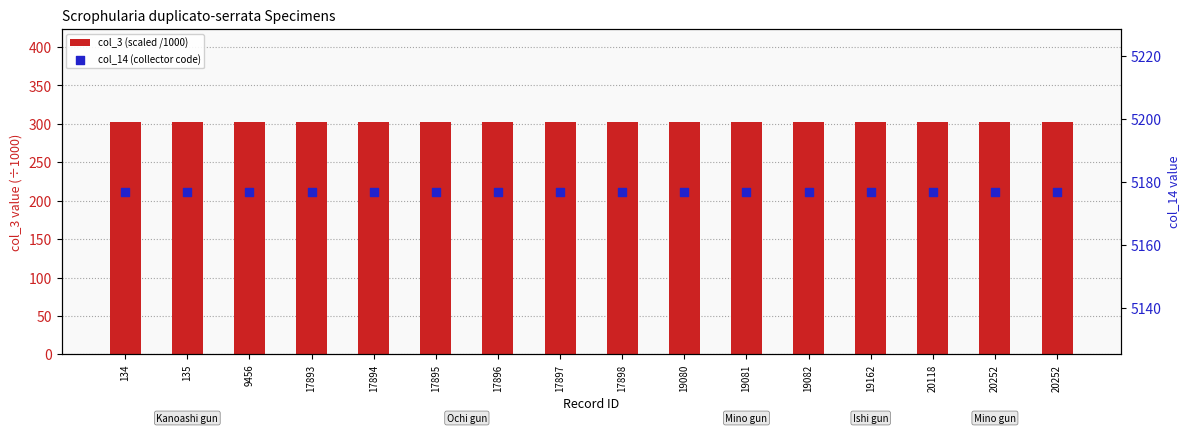

At how many categories does at least one series exceed 4272?

16